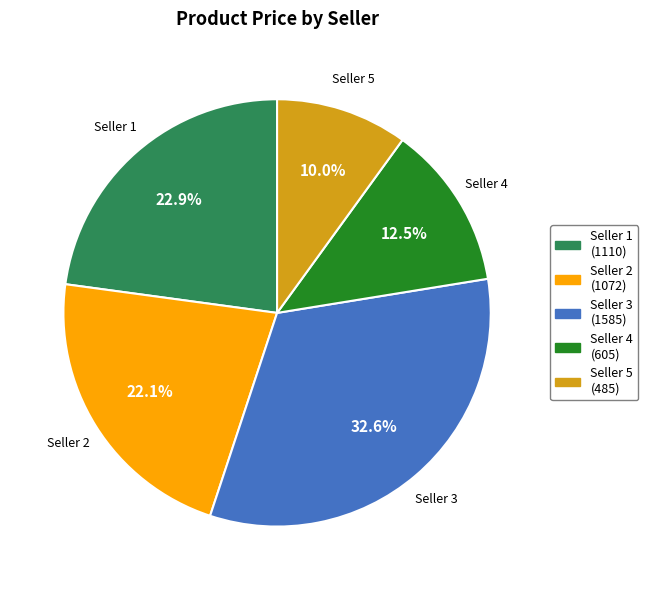

Approximately how many times larger is the value at Seller 1 compared to Seller 5?

2.3